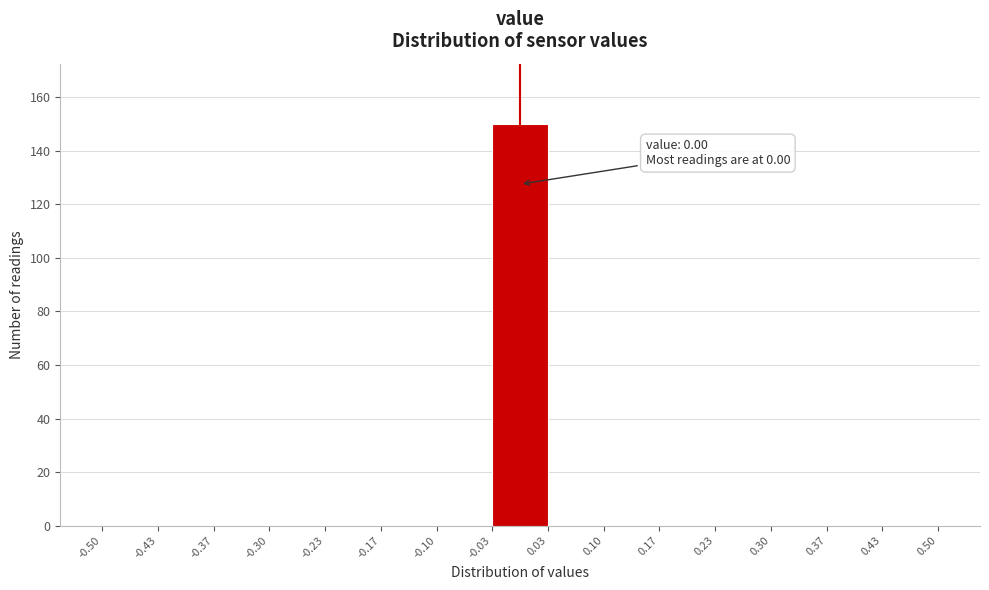

Which range on the x-axis has the tallest bar?

-0.03 to 0.03